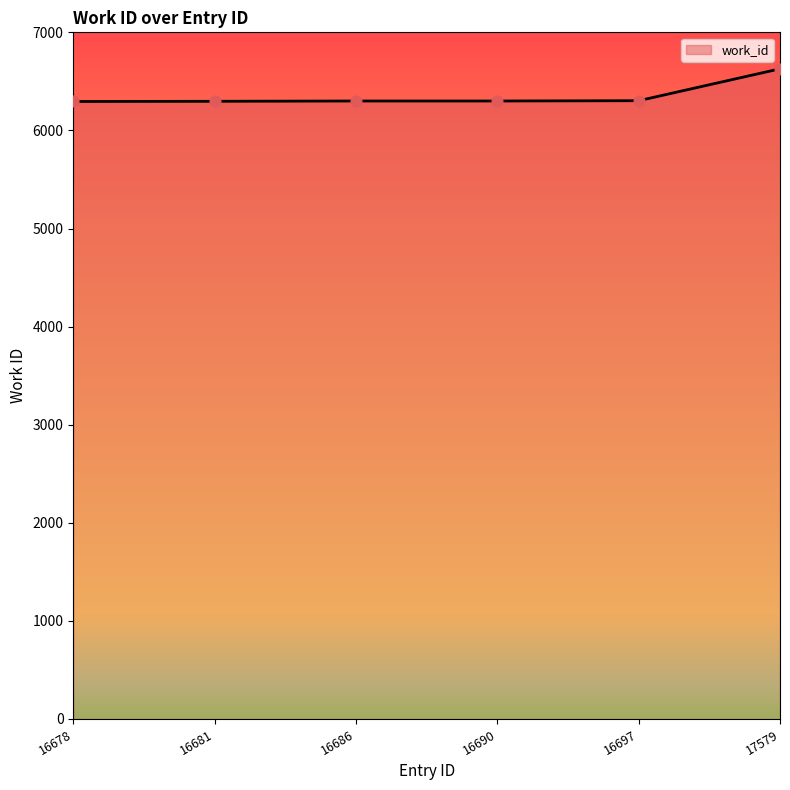

What is the ratio of the value at 16678 to the value at 16686?

1.0